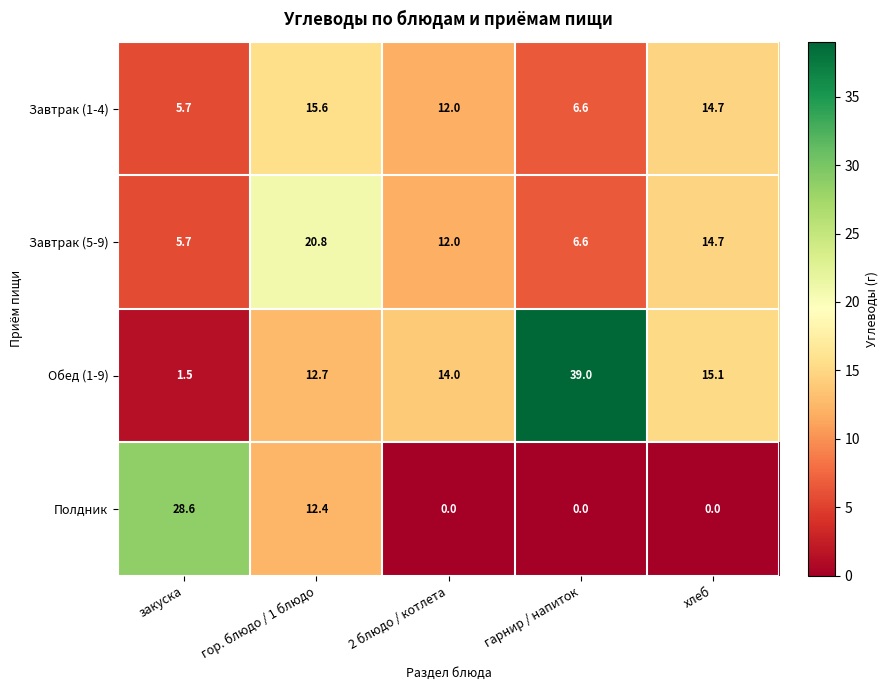

At which label is Завтрак (1-4) closest to 10?

2 блюдо / котлета